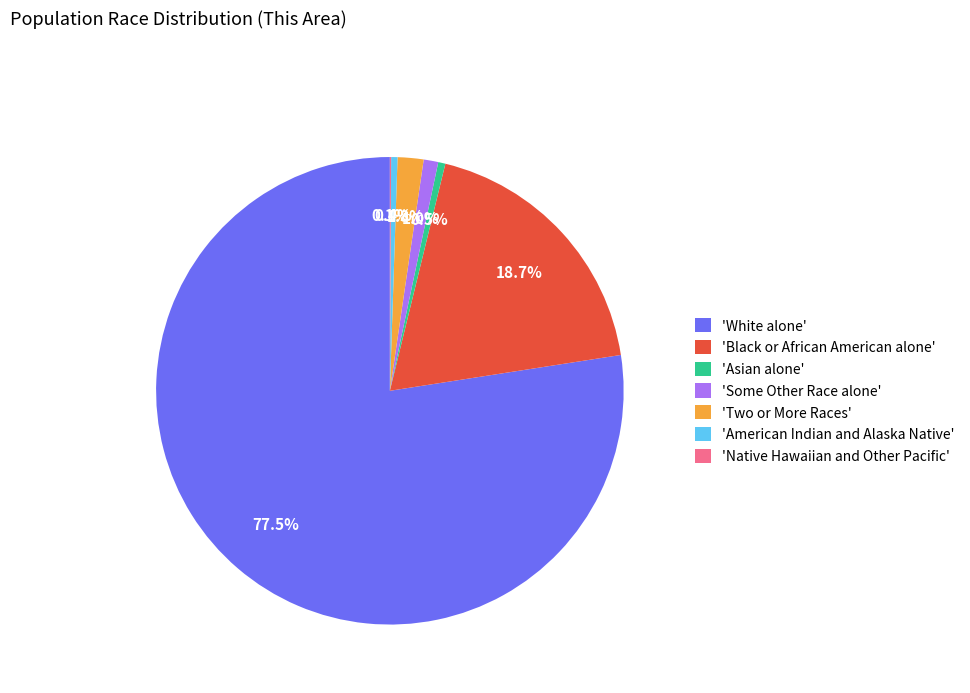

Which slice represents more than half of the pie?

'White alone'